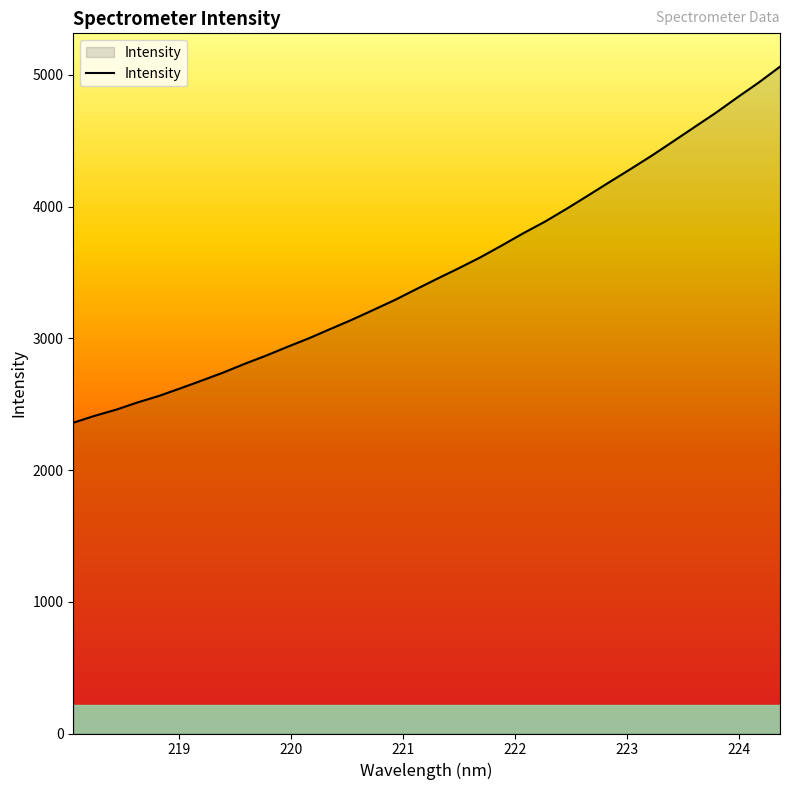

What is the average value?

3516.9